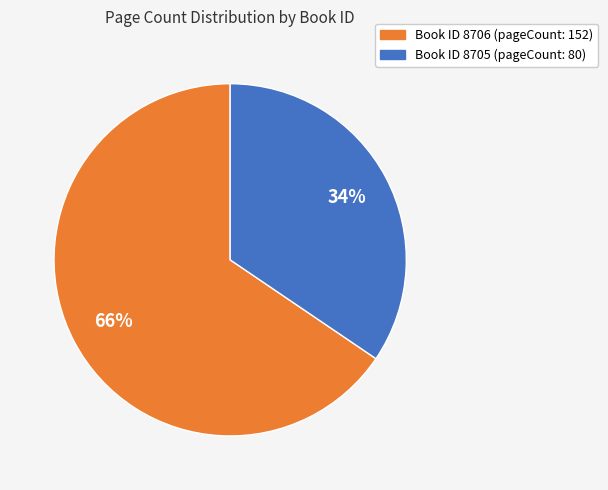

To the nearest percent, what is the average slice percentage?

50%